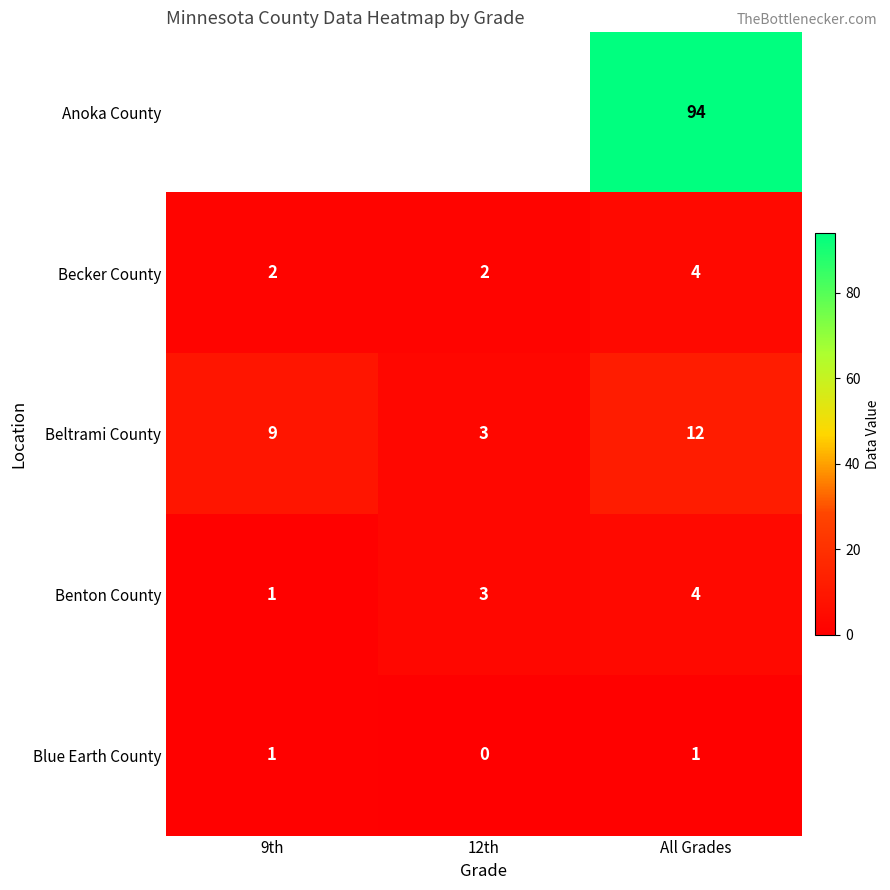

What is the sum of the Becker County values at 9th and 12th?

4